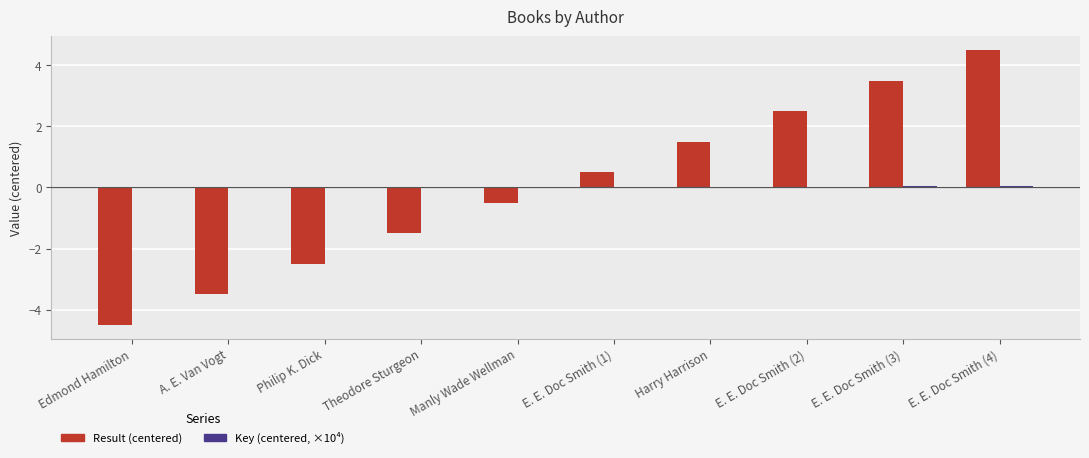

Between Edmond Hamilton and A. E. Van Vogt, which series saw the biggest shift?

Result (centered)